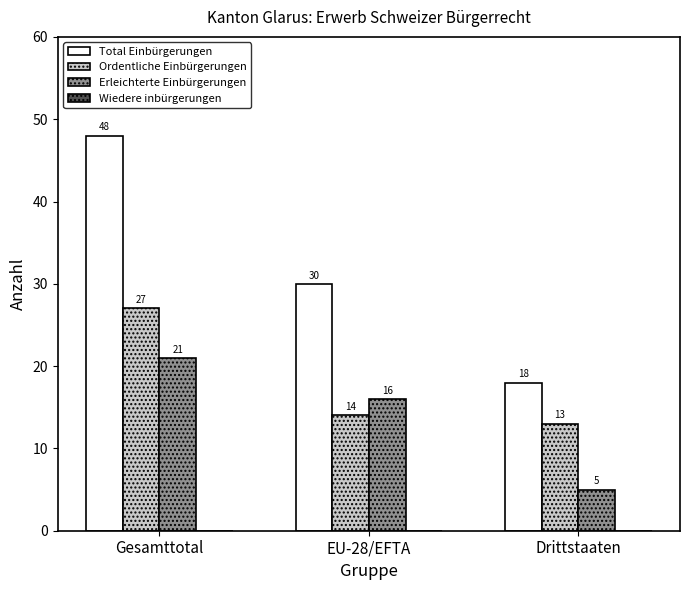

Reading left to right, what are all the values shown in this chart?

Total Einbürgerungen: 48	30	18
Ordentliche Einbürgerungen: 27	14	13
Erleichterte Einbürgerungen: 21	16	5